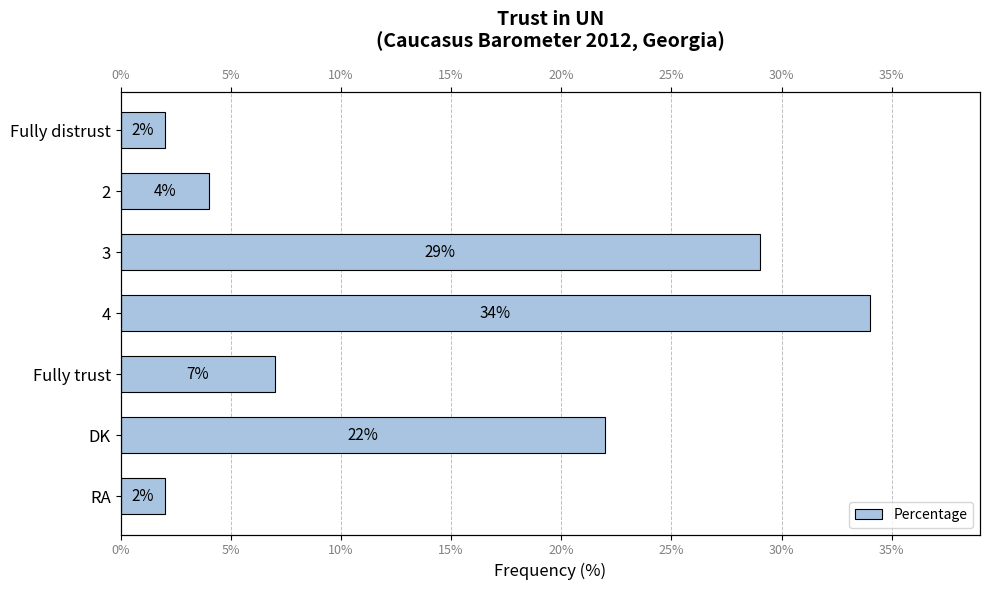

How many values exceed 7?

3